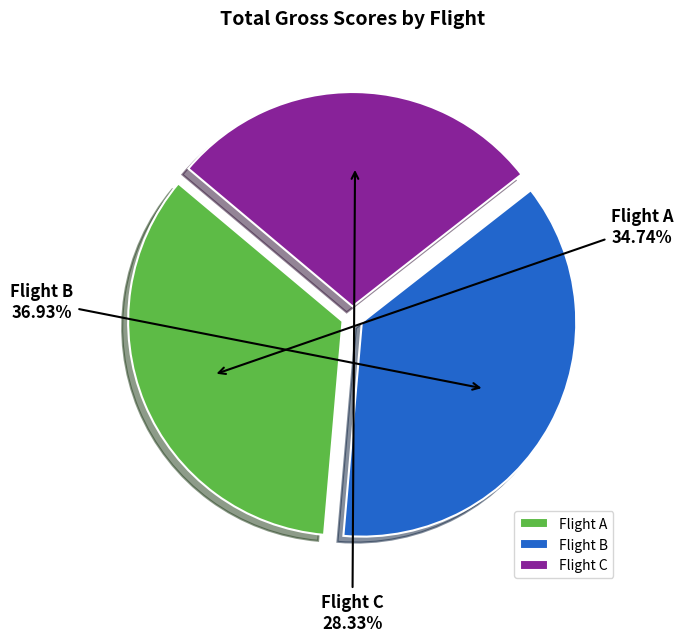

Which slice is the largest?

Flight B